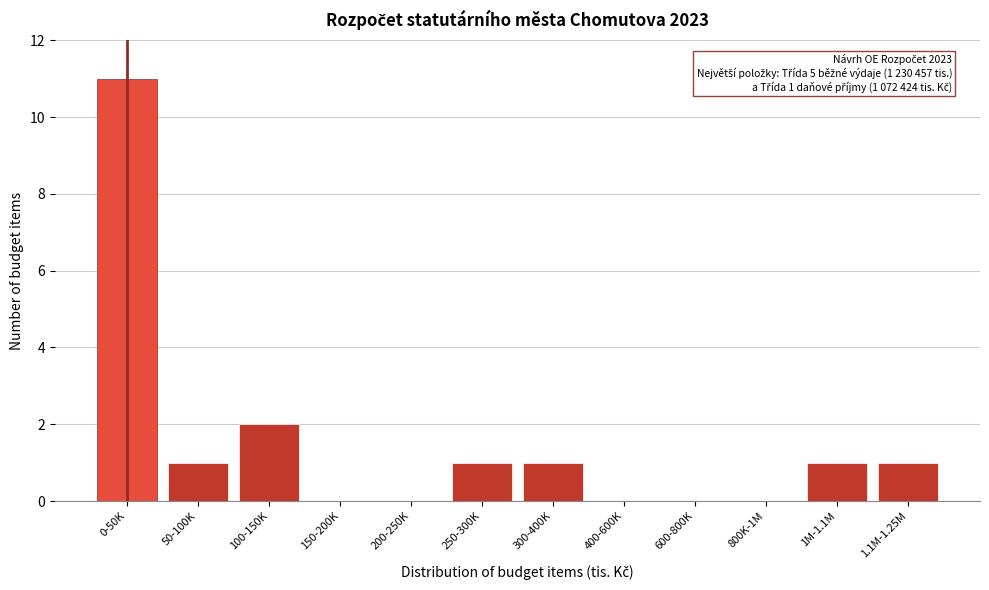

Reading left to right, what are all the values shown in this chart?

0-50K=11	50-100K=1	100-150K=2	150-200K=0	200-250K=0	250-300K=1	300-400K=1	400-600K=0	600-800K=0	800K-1M=0	1M-1.1M=1	1.1M-1.25M=1